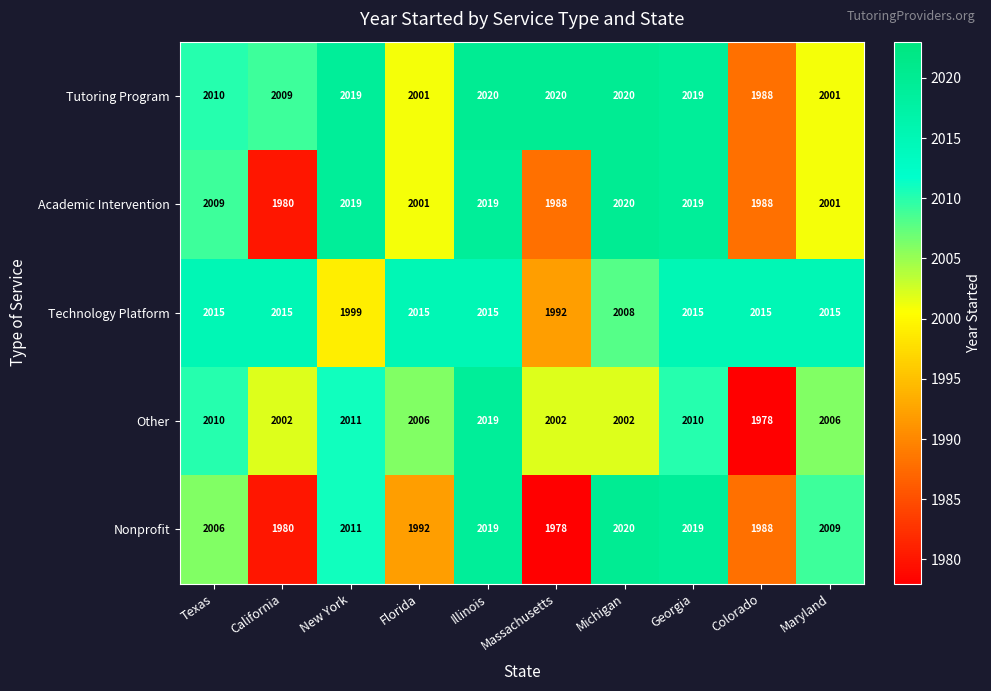

Is it true that Tutoring Program equals 2009 at California?

True